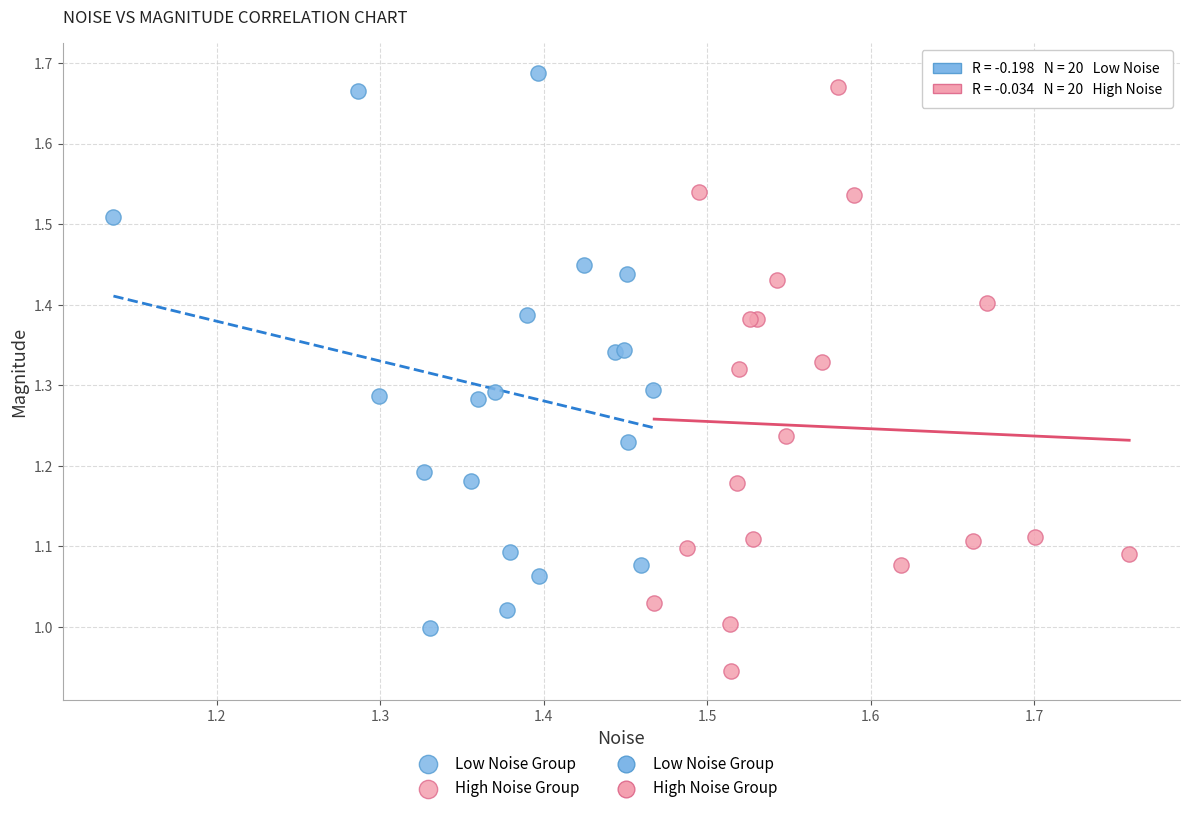

Which series reaches the minimum Y coordinate?

High Noise Group